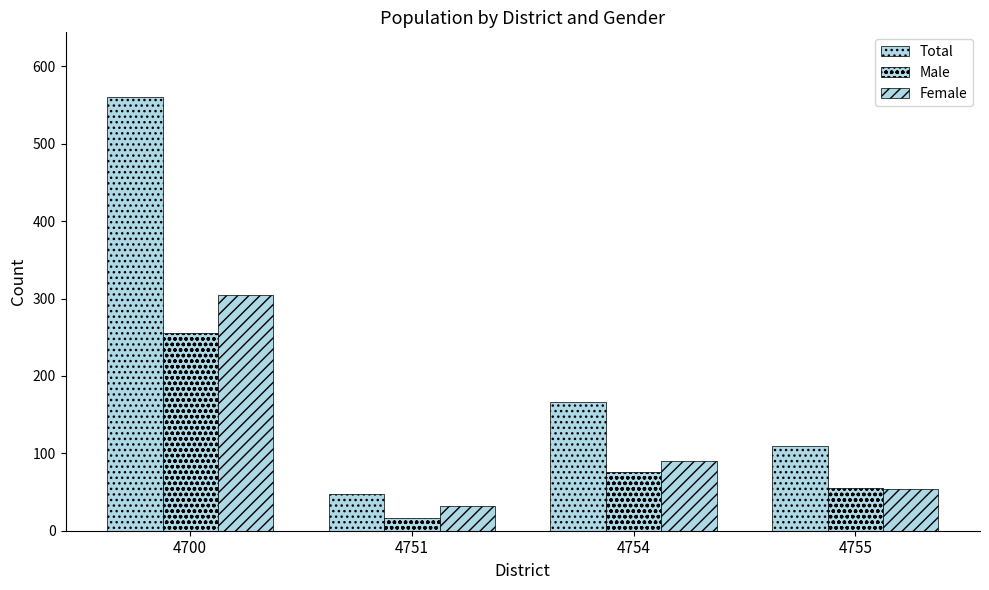

What is the sum of all Male values?

402